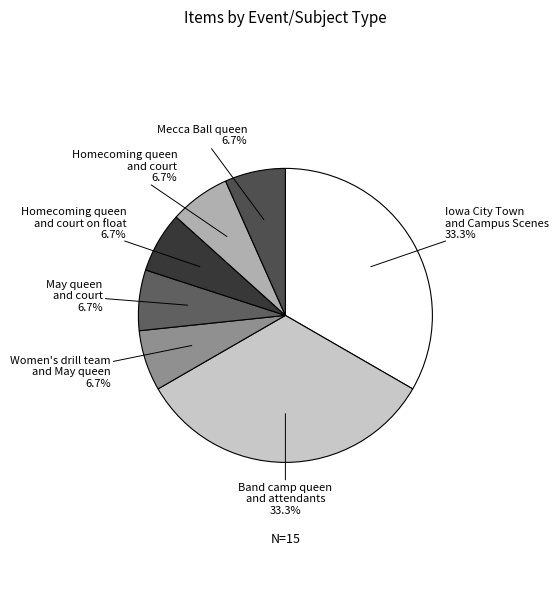

Do May queen and court and Band camp queen and attendants together represent more than half of the pie?

No